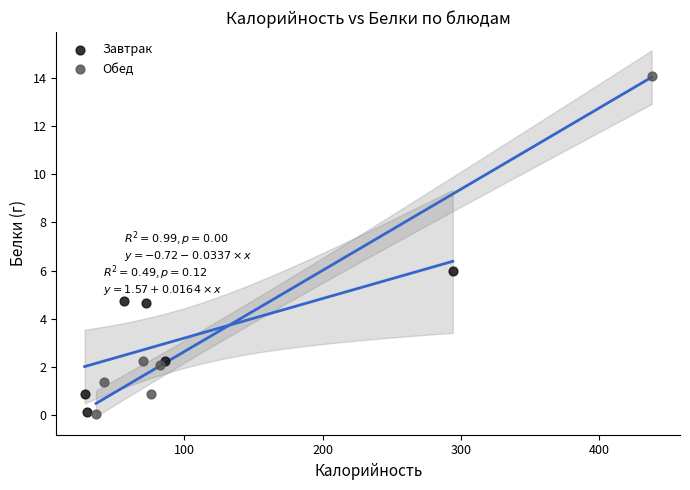

Which series reaches the maximum Y coordinate?

Обед